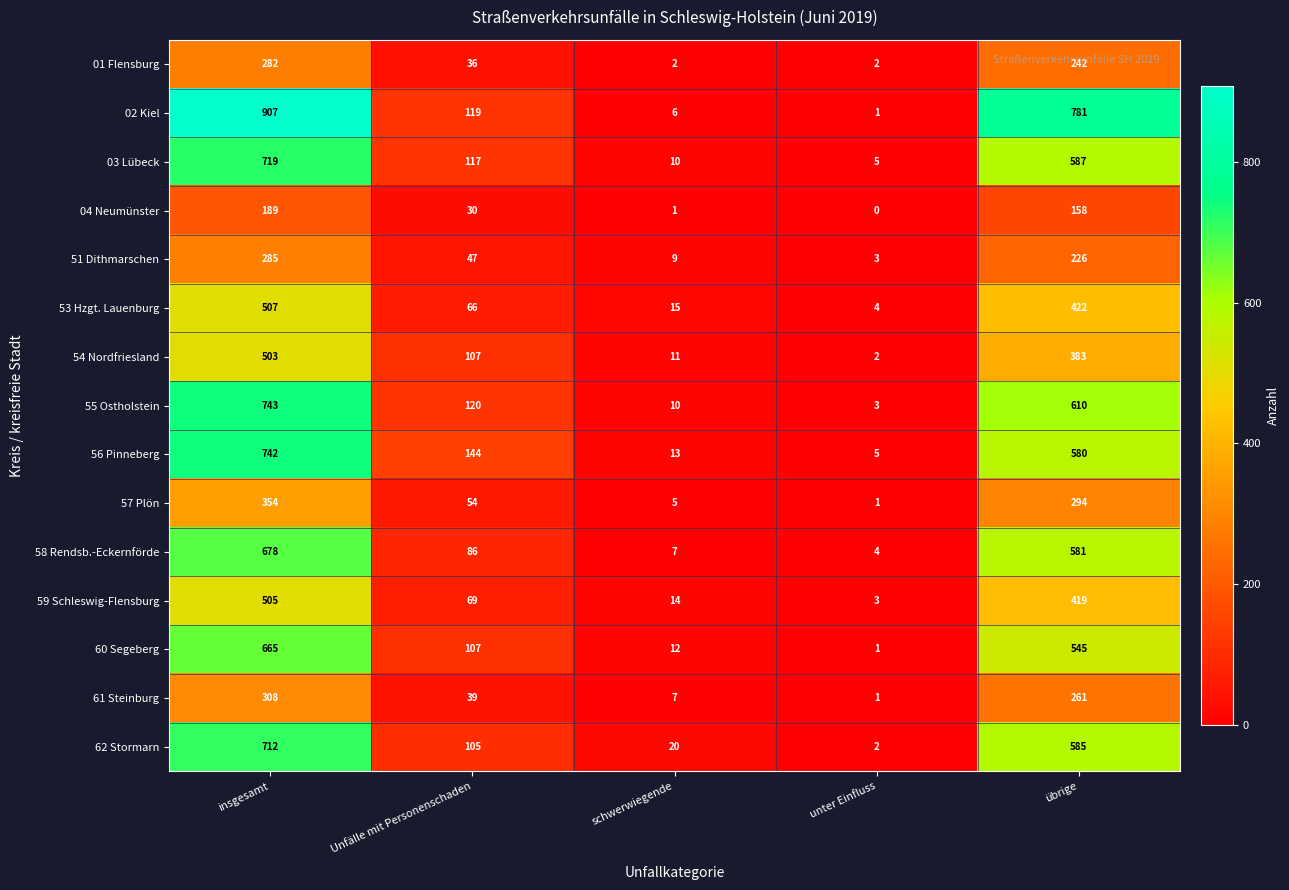

Rank the categories by 51 Dithmarschen value from highest to lowest.

insgesamt, übrige, Unfälle mit Personenschaden, schwerwiegende, unter Einfluss